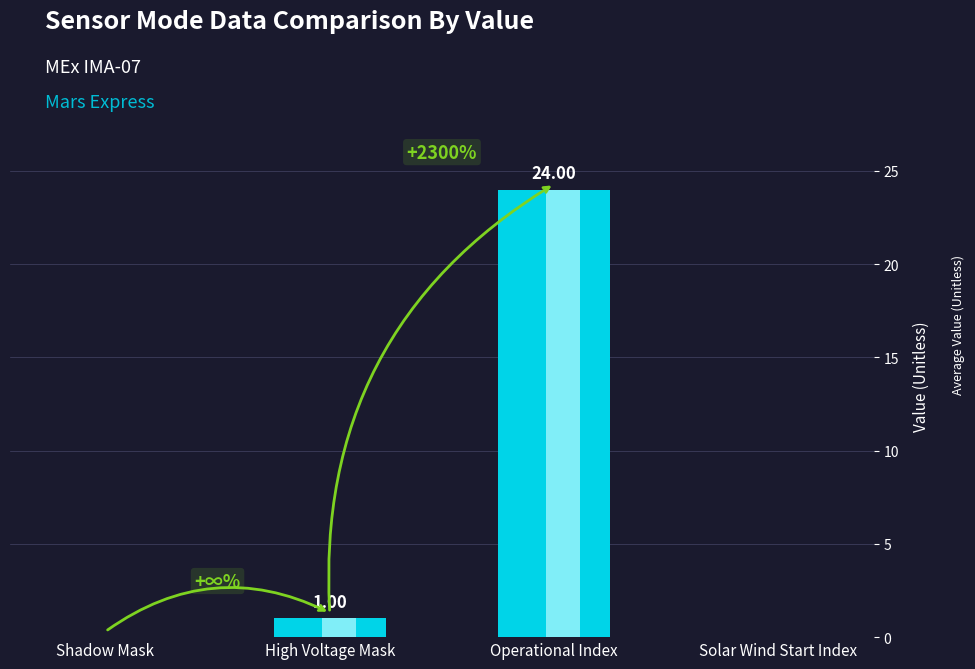

The chart shows a value of -16 at Shadow Mask. True or false?

False